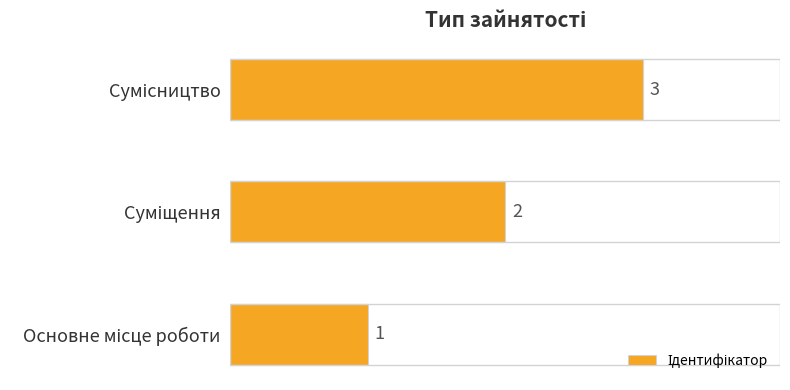

Count the values in the range 1 to 3.

3